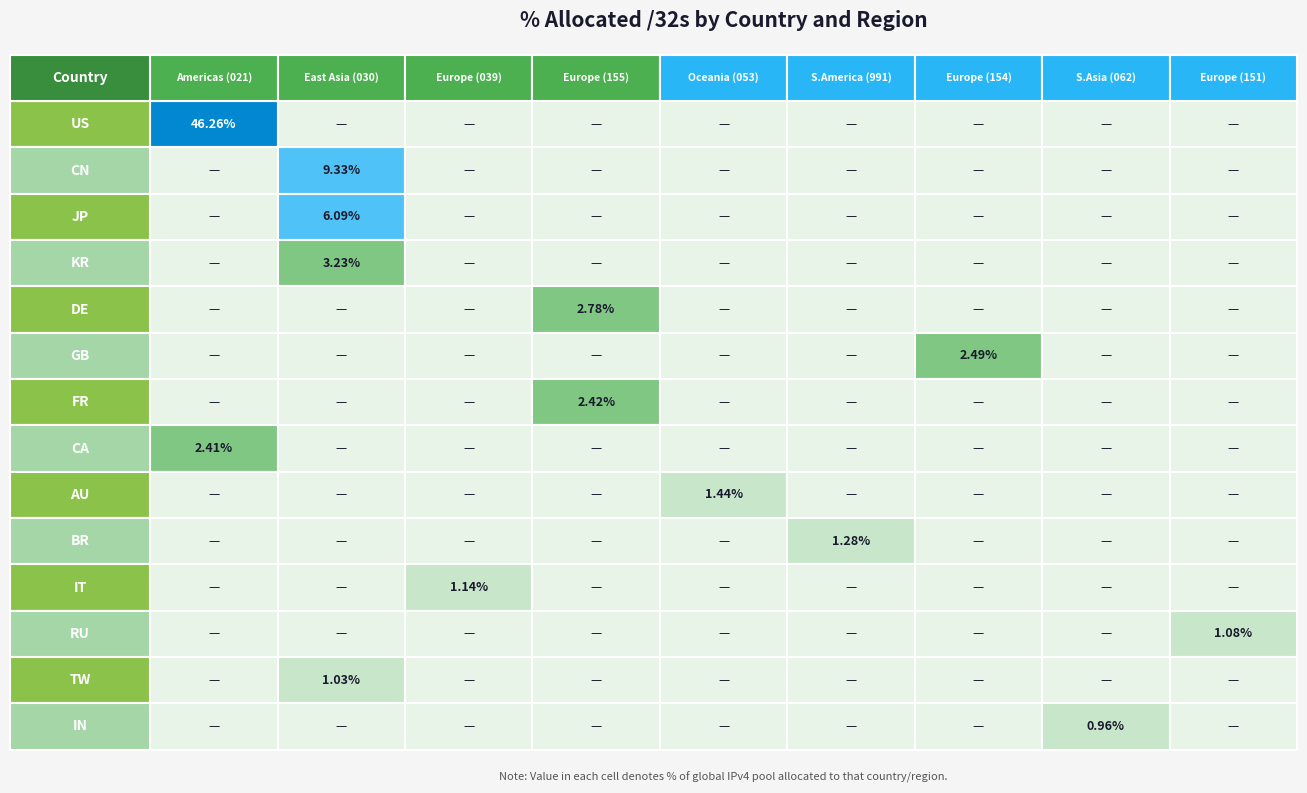

Rank the series at 3 from highest to lowest value.

DE, FR, US, CN, JP, KR, GB, CA, AU, BR, IT, RU, TW, IN